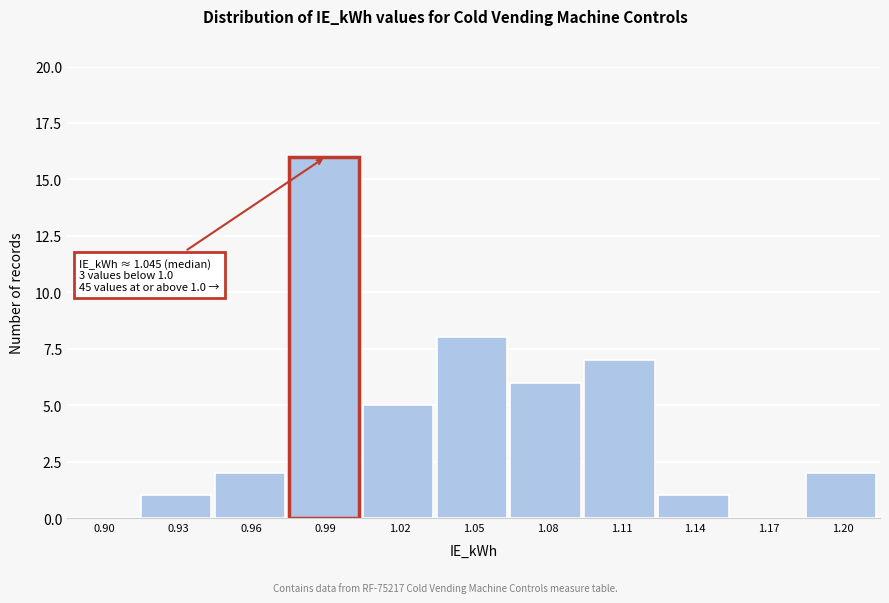

Reading left to right, list all the values displayed in this chart.

0.90=0	0.93=1	0.96=2	0.99=16	1.02=5	1.05=8	1.08=6	1.11=7	1.14=1	1.17=0	1.20=2